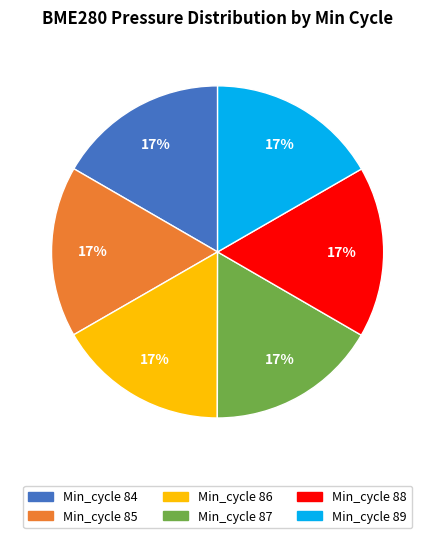

Is there a majority slice in this chart?

No